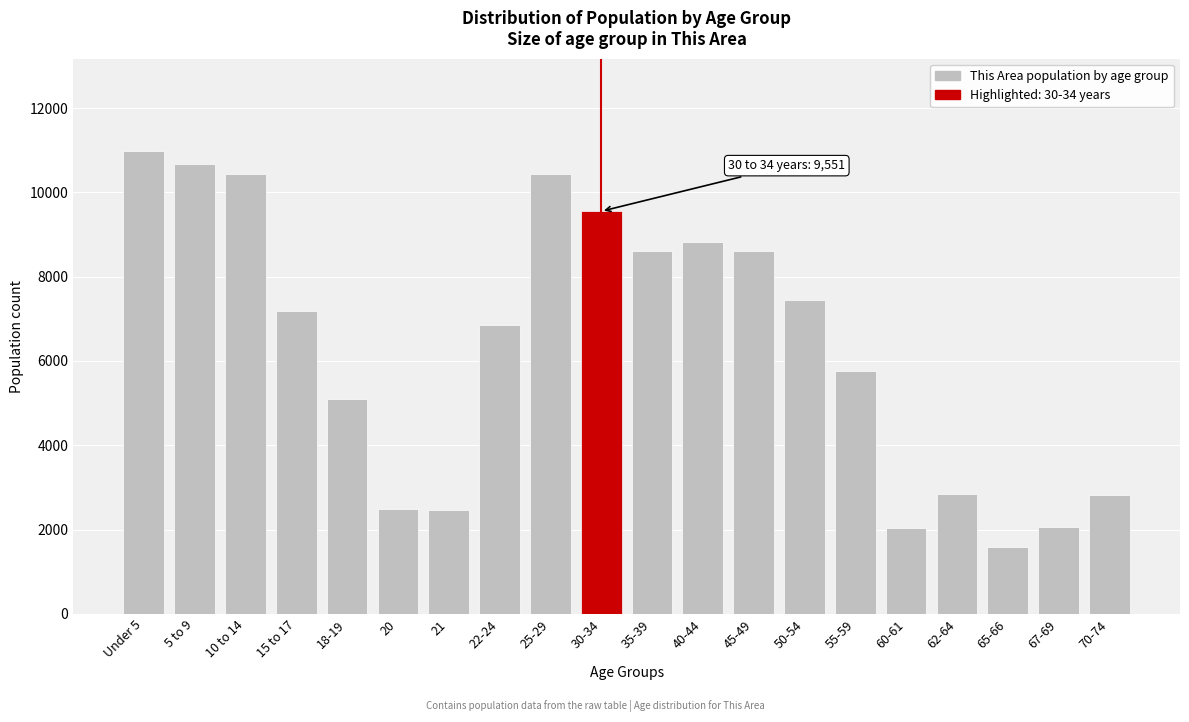

What is the difference between the maximum and minimum values?

9383